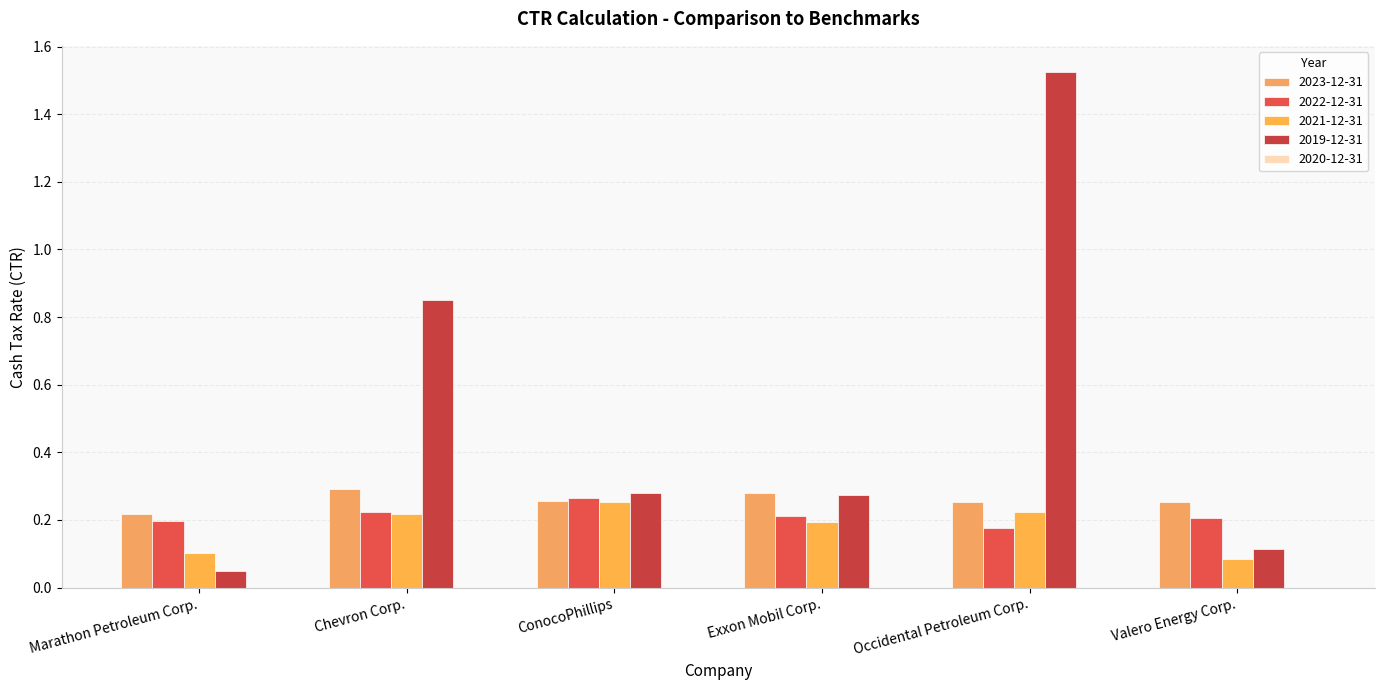

How many series are shown in this chart?

4